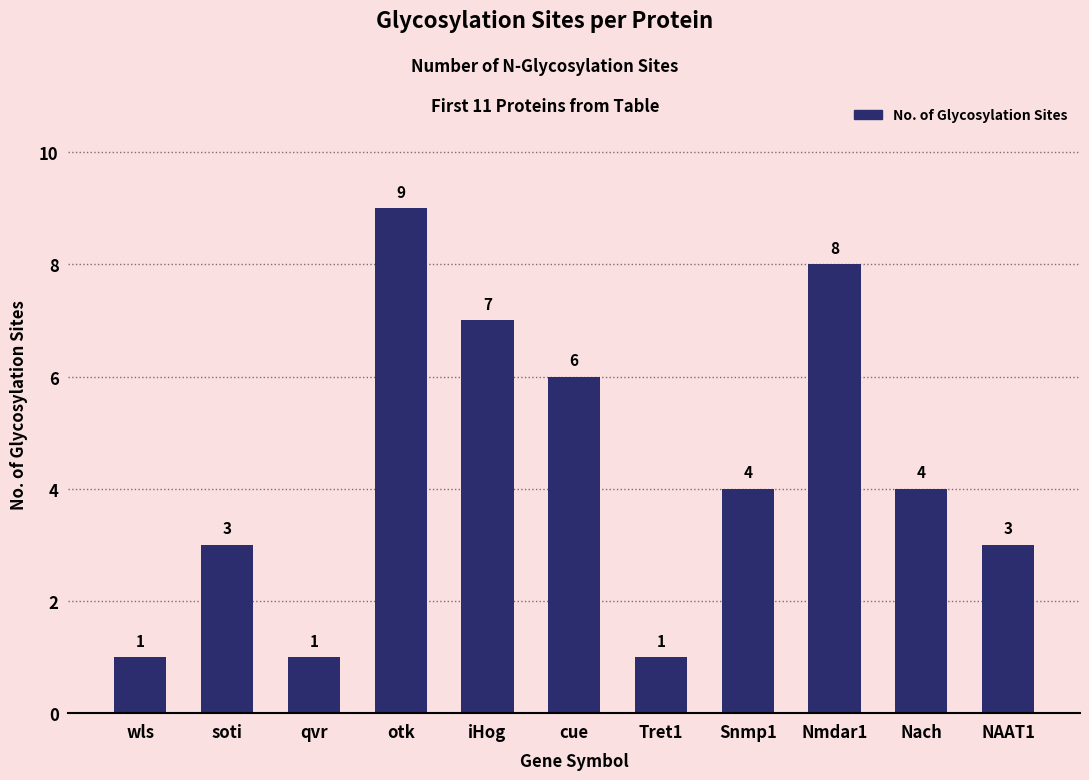

What is the difference between the second highest and minimum values?

7